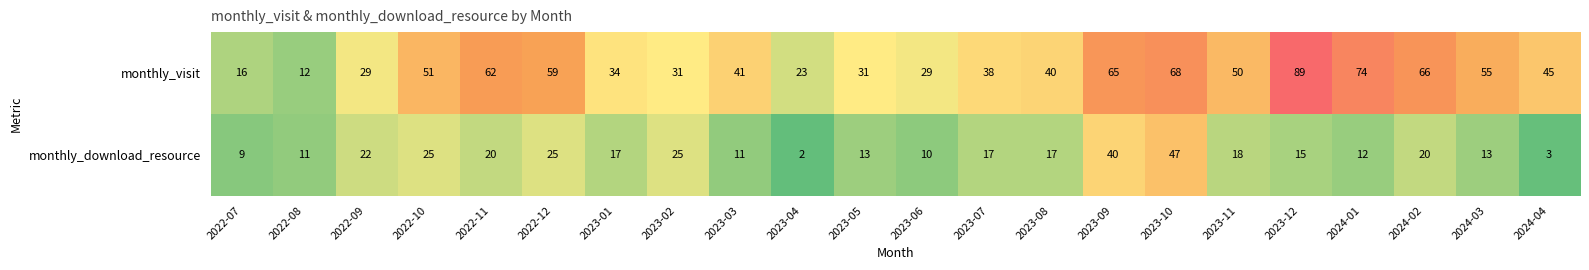

What is the sum of all monthly_download_resource values?

392